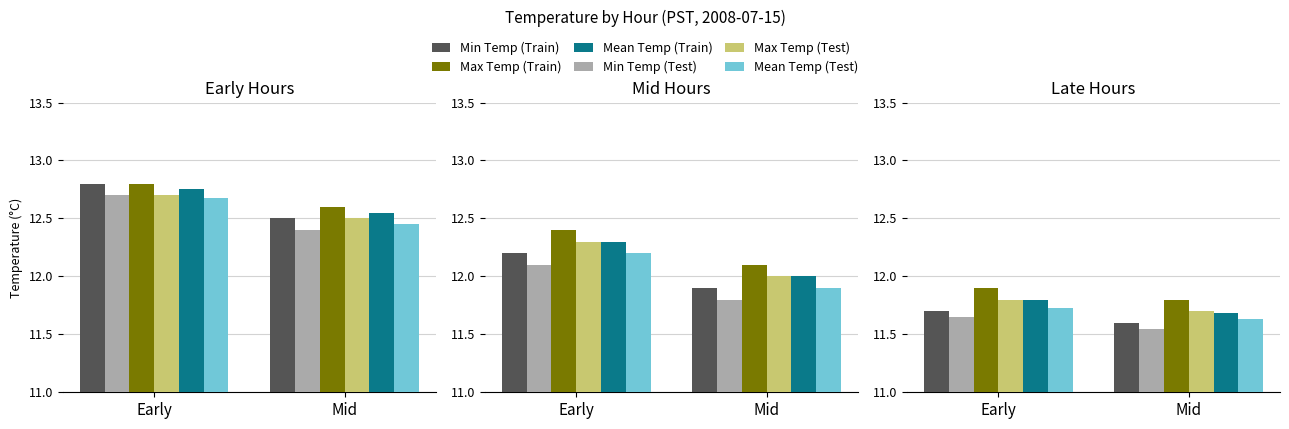

Which series changed the most between Early and Mid?

Mean Temp (Train)